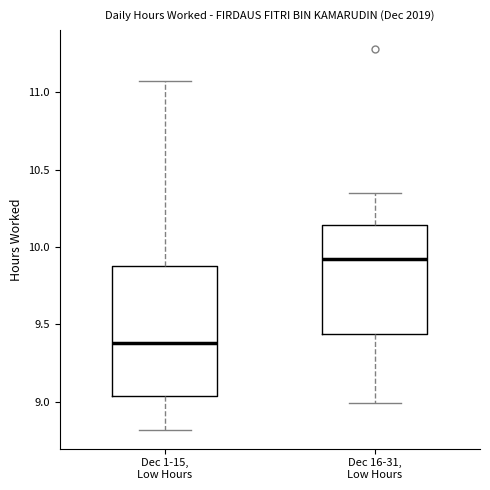

Reading left to right, transcribe this box plot: for each box, give where its median line is, the range the box spans, and where its two whiskers end, as read against the y-axis. The values are not printed on the chart, so give them approximately, as read against the axis.

Dec 1-15, Low Hours: median 9.40, box 9.05 to 9.90, whiskers 8.80 to 11.05
Dec 16-31, Low Hours: median 9.90, box 9.45 to 10.15, whiskers 9.00 to 10.35